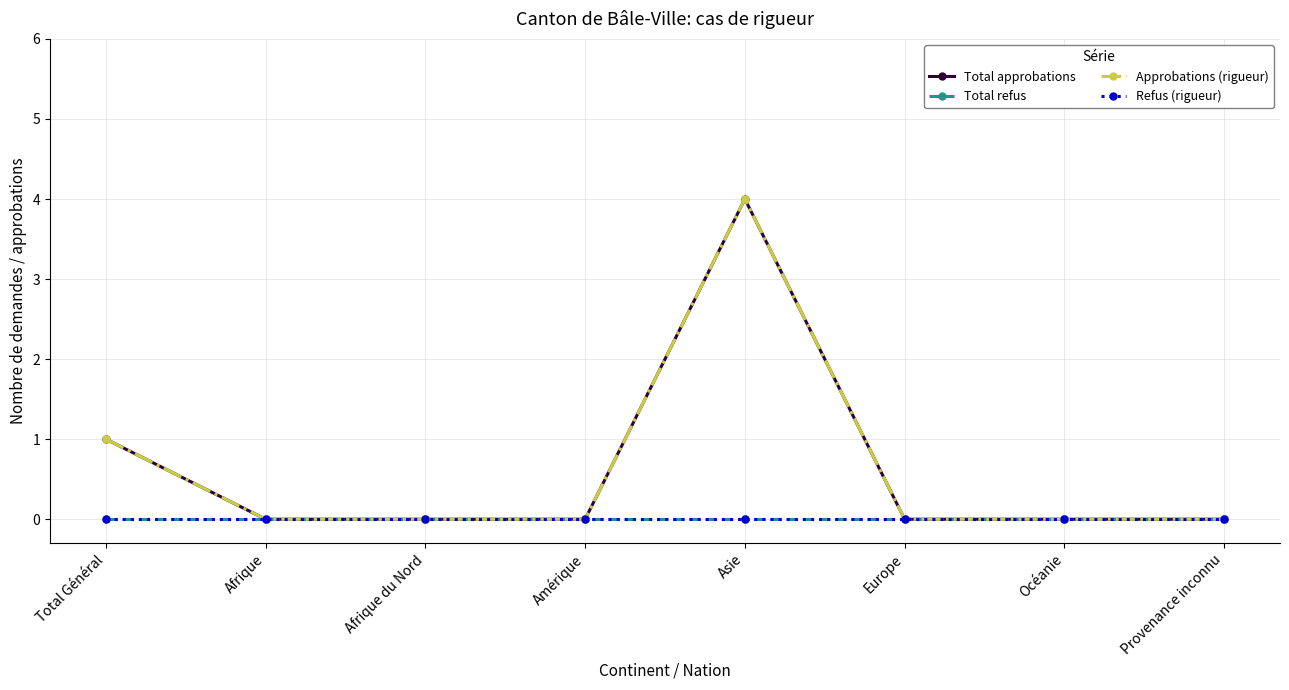

Reading left to right, what are all the values shown in this chart?

Total approbations: 1	0	0	0	4	0	0	0
Total refus: 0	0	0	0	0	0	0	0
Approbations (rigueur): 1	0	0	0	4	0	0	0
Refus (rigueur): 0	0	0	0	0	0	0	0